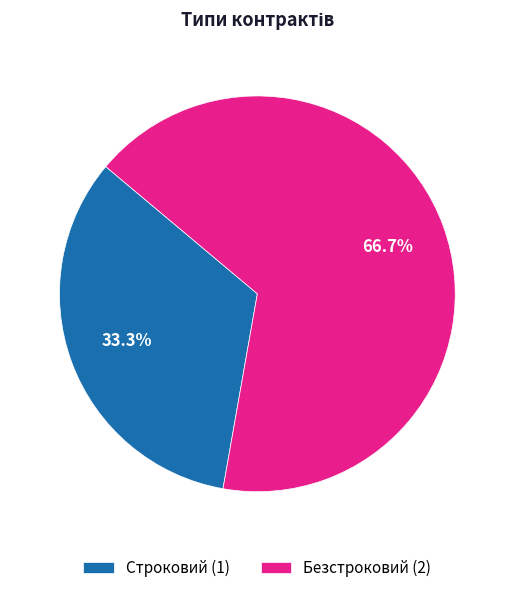

To the nearest percent, what portion does Строковий represent?

33%